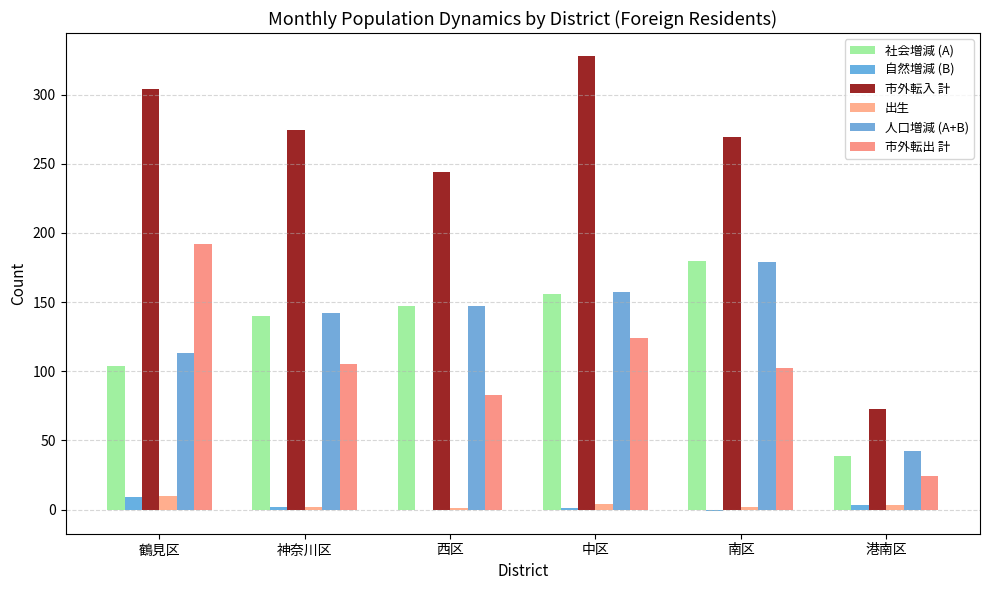

Which series has the largest total across all categories?

市外転入 計